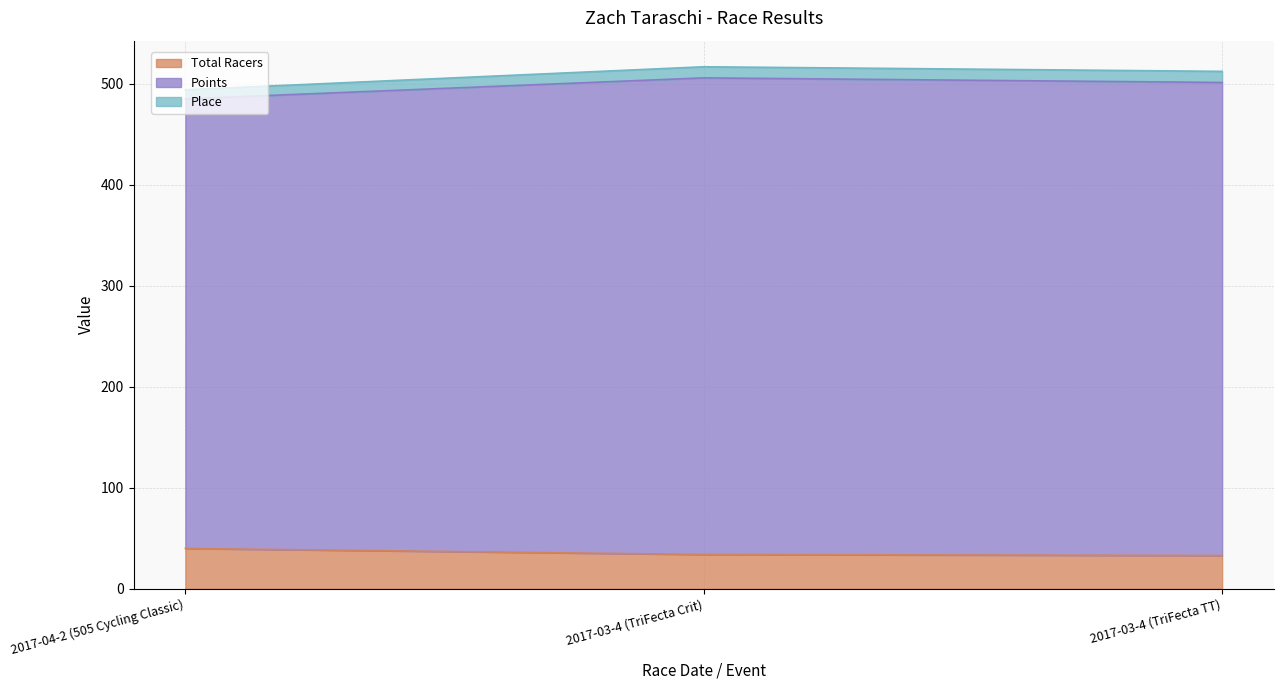

At which label is Total Racers closest to 36?

2017-03-4 (TriFecta Crit)